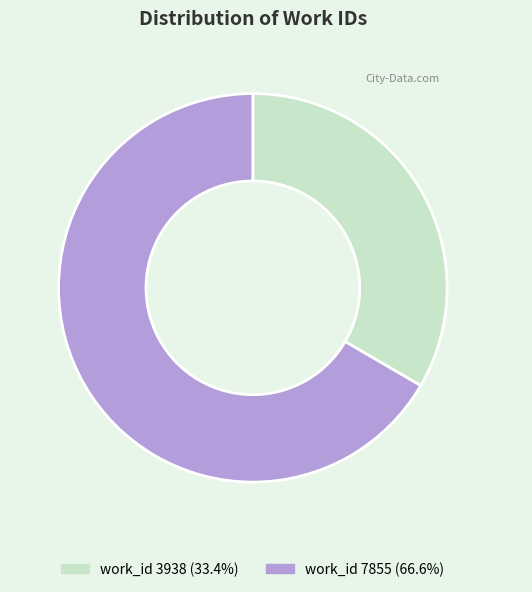

Which slice is the largest?

work_id 7855